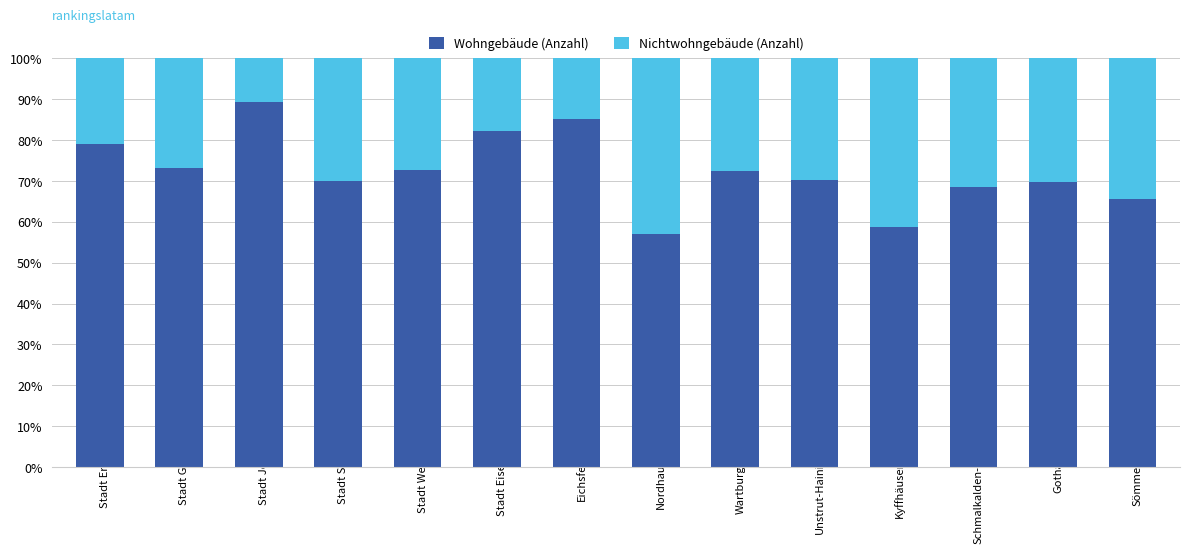

What is the total value across all series at Schmalkalden-Meiningen?

100.0